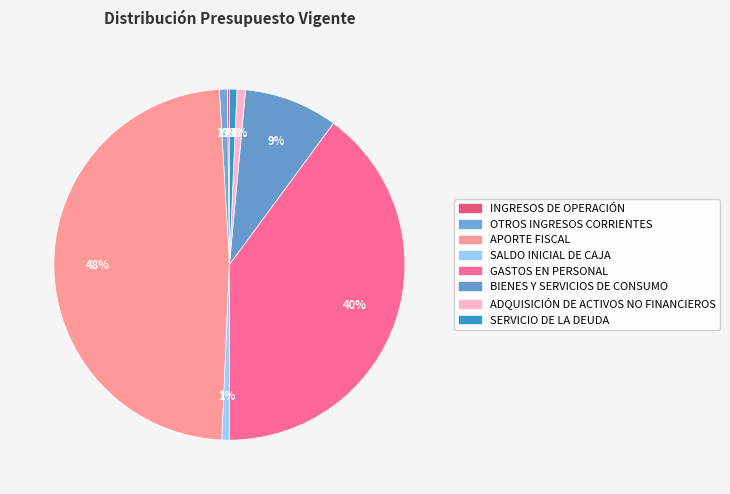

True or false: BIENES Y SERVICIOS DE CONSUMO accounts for 1% of the total.

False